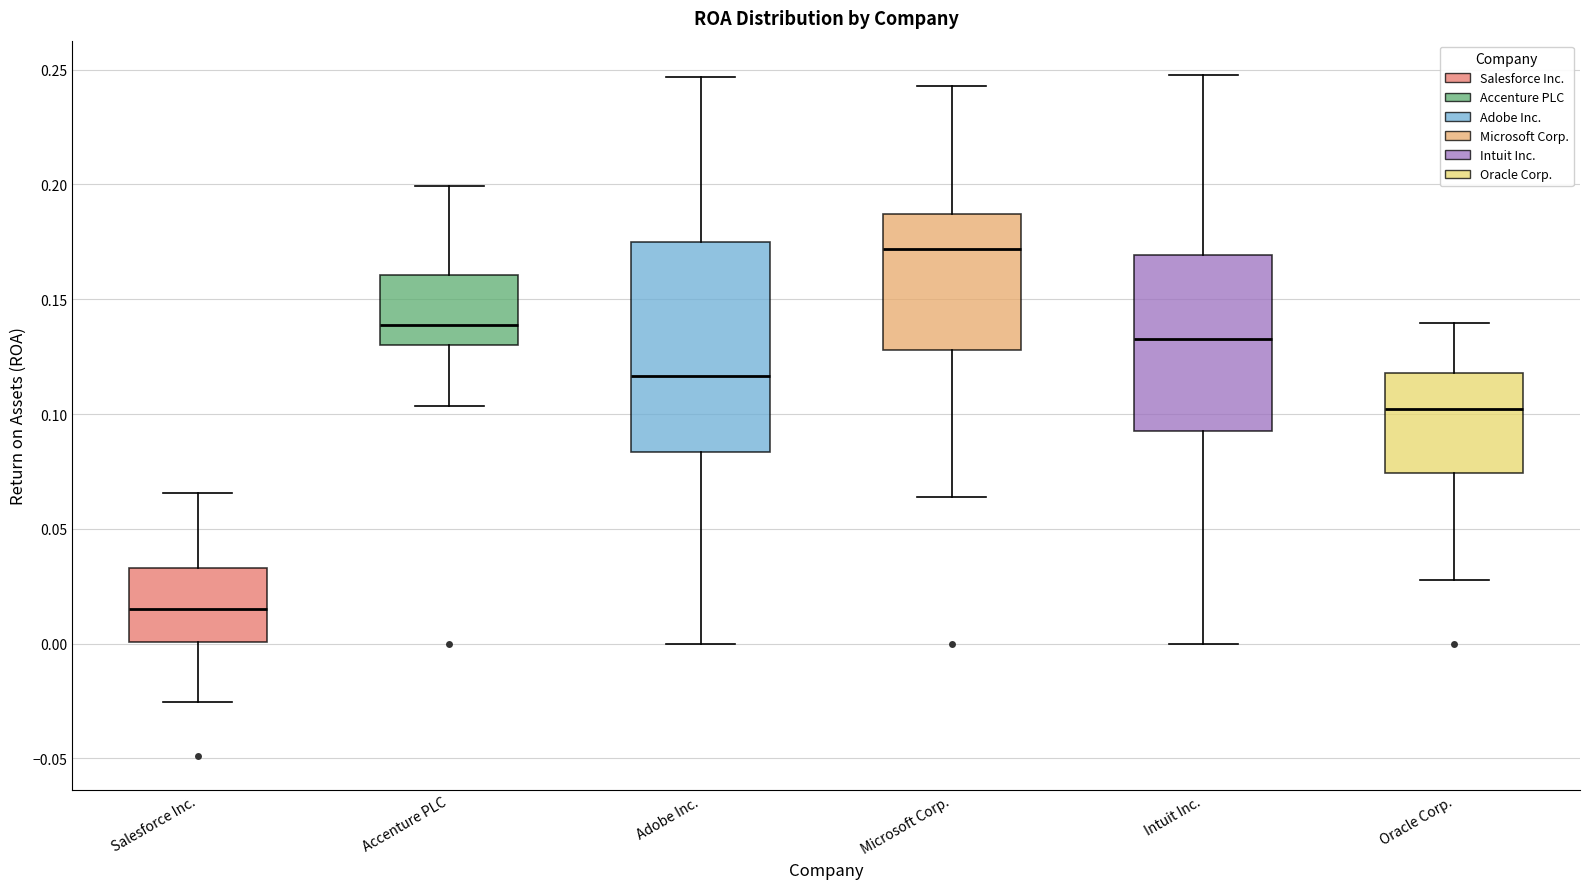

Reading left to right, transcribe this box plot: for each box, give where its median line is, the range the box spans, and where its two whiskers end, as read against the y-axis. The values are not printed on the chart, so give them approximately, as read against the axis.

Salesforce Inc.: median 0.015, box 0.000 to 0.035, whiskers -0.025 to 0.065
Accenture PLC: median 0.140, box 0.130 to 0.160, whiskers 0.105 to 0.200
Adobe Inc.: median 0.115, box 0.085 to 0.175, whiskers 0.000 to 0.245
Microsoft Corp.: median 0.170, box 0.130 to 0.185, whiskers 0.065 to 0.245
Intuit Inc.: median 0.135, box 0.095 to 0.170, whiskers 0.000 to 0.250
Oracle Corp.: median 0.100, box 0.075 to 0.120, whiskers 0.030 to 0.140